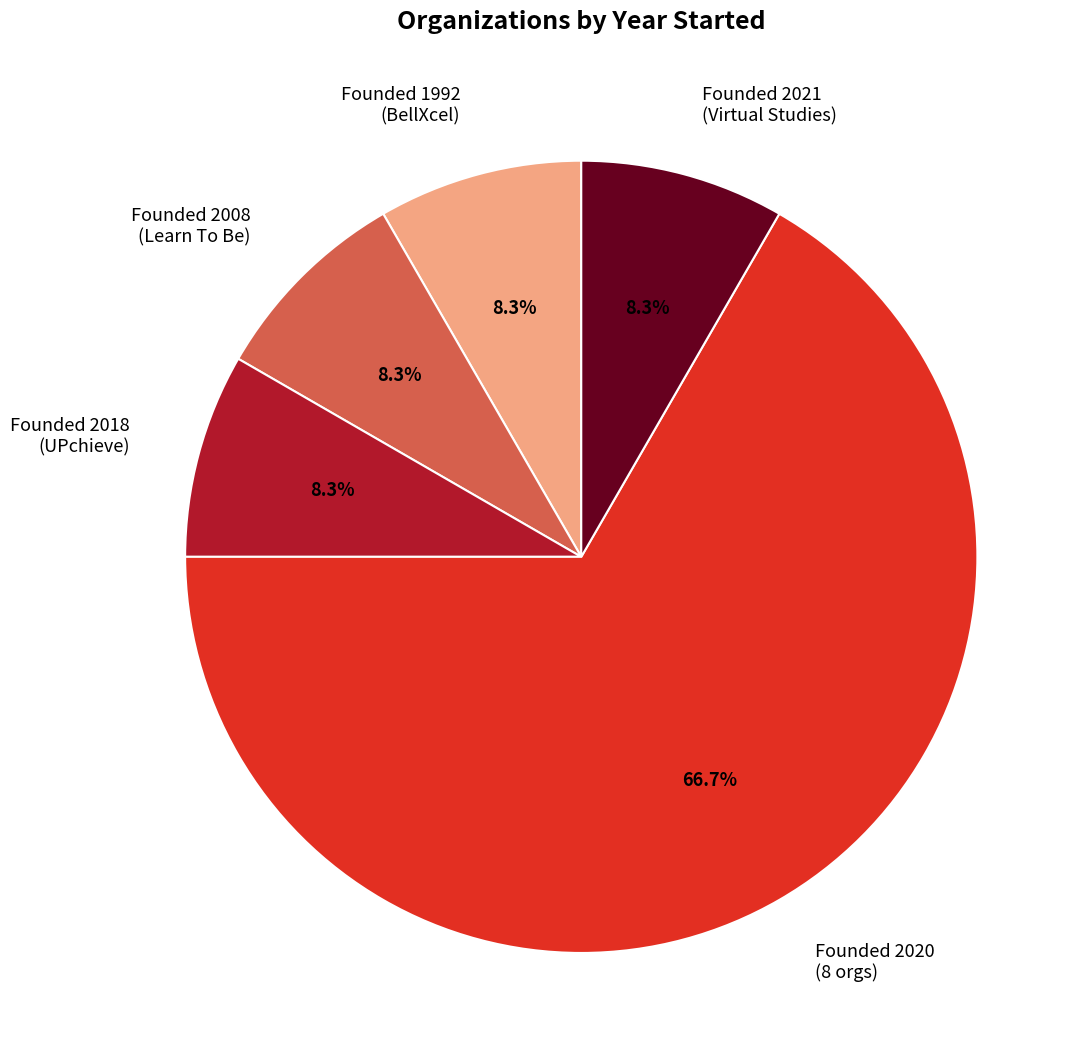

Between Founded 2008 (Learn To Be) and Founded 2020 (8 orgs), which is larger?

Founded 2020 (8 orgs)